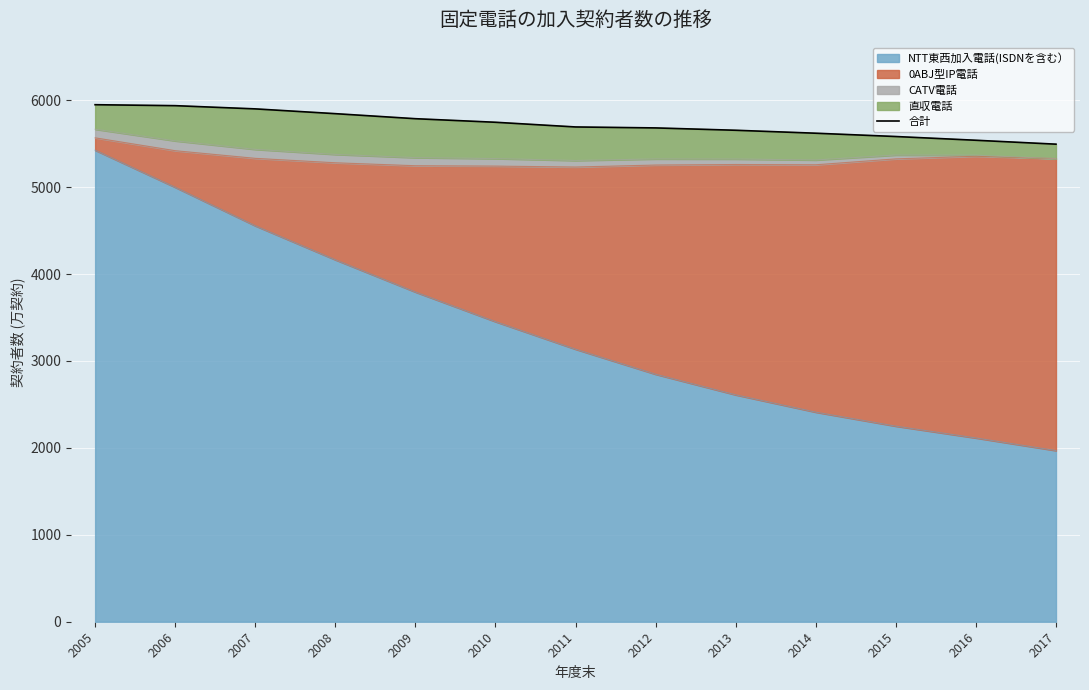

Rank the categories by value from highest to lowest.

2005, 2006, 2007, 2008, 2009, 2010, 2011, 2012, 2013, 2014, 2015, 2016, 2017